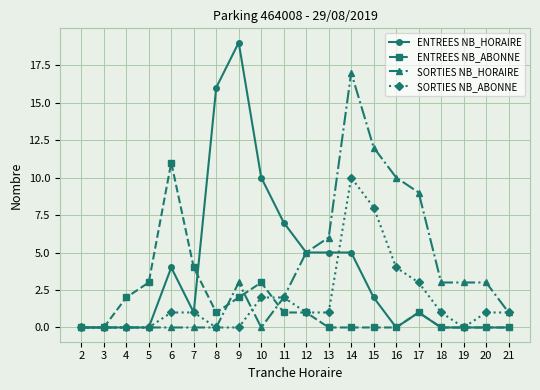

At which label does SORTIES NB_HORAIRE reach its peak?

14